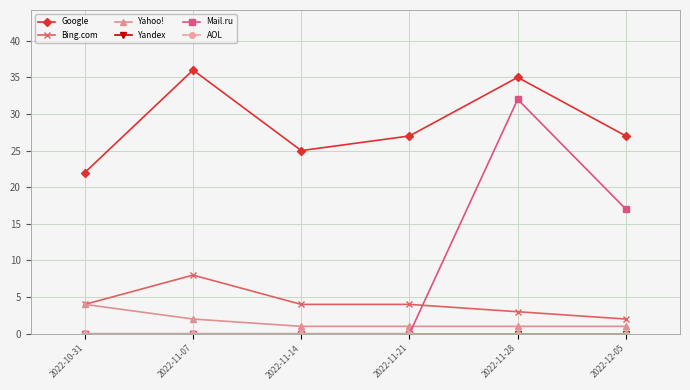

True or false: AOL has more than 2 points higher than both neighbors.

False